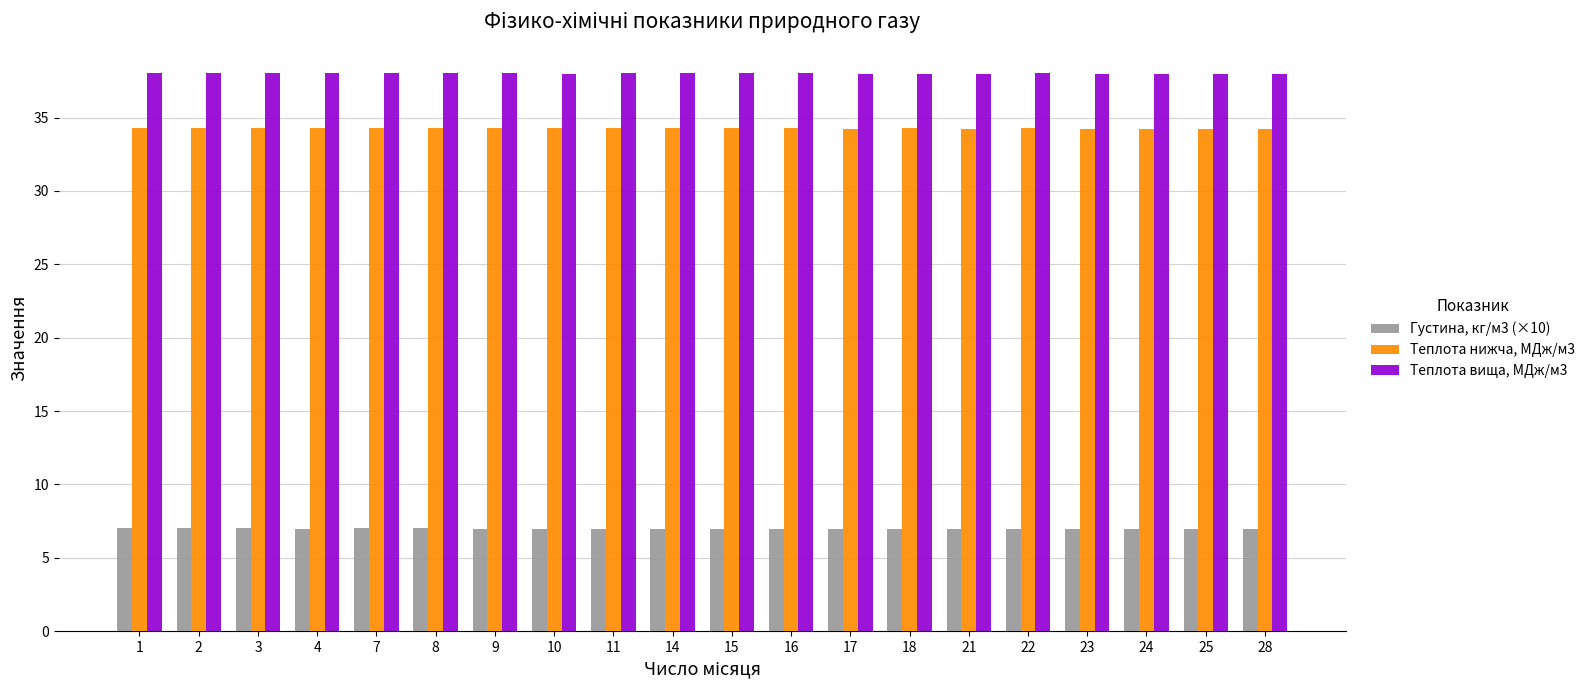

What is the difference between the highest and lowest values at 9?

31.0